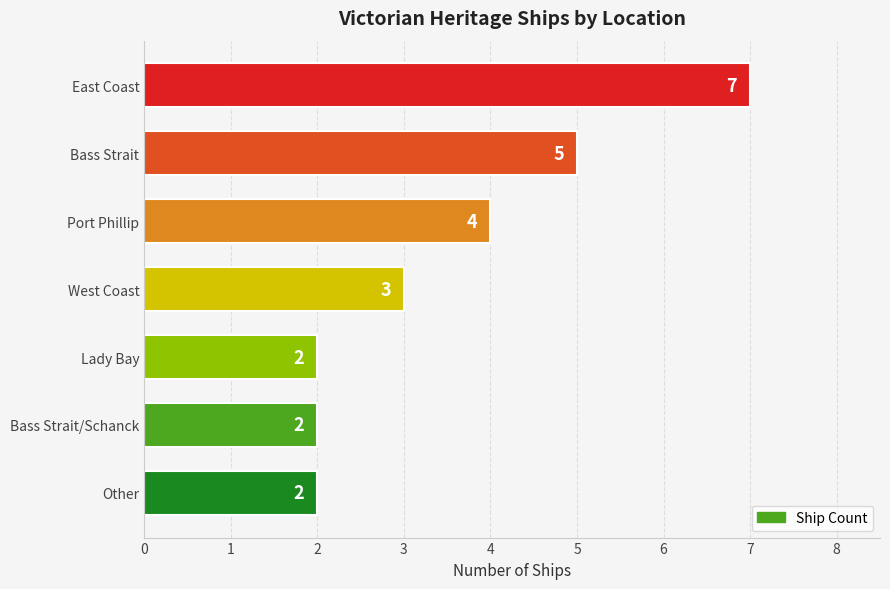

What is the difference between the values at Lady Bay and East Coast?

5